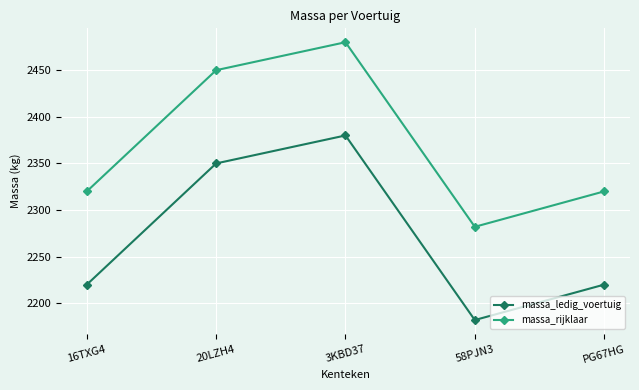

Reading left to right, transcribe all the data shown in this chart.

massa_ledig_voertuig: 2220	2350	2380	2182	2220
massa_rijklaar: 2320	2450	2480	2282	2320